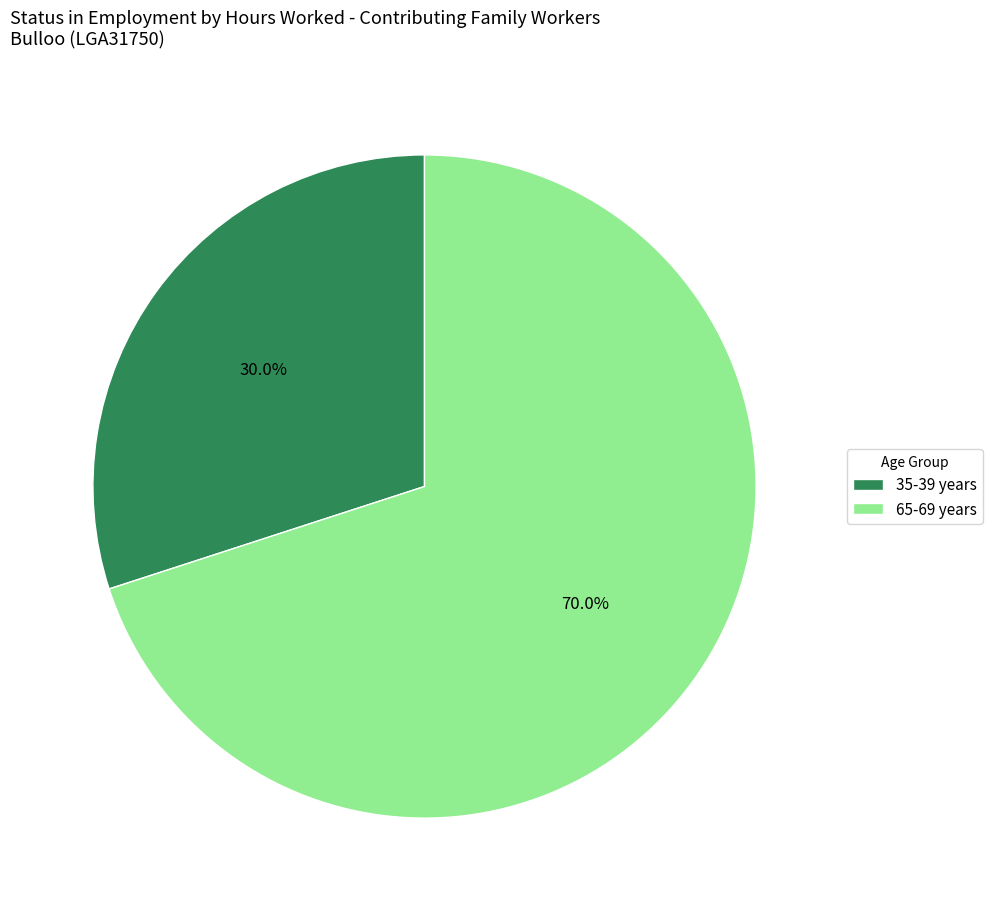

Which category has the biggest portion of the pie?

65-69 years